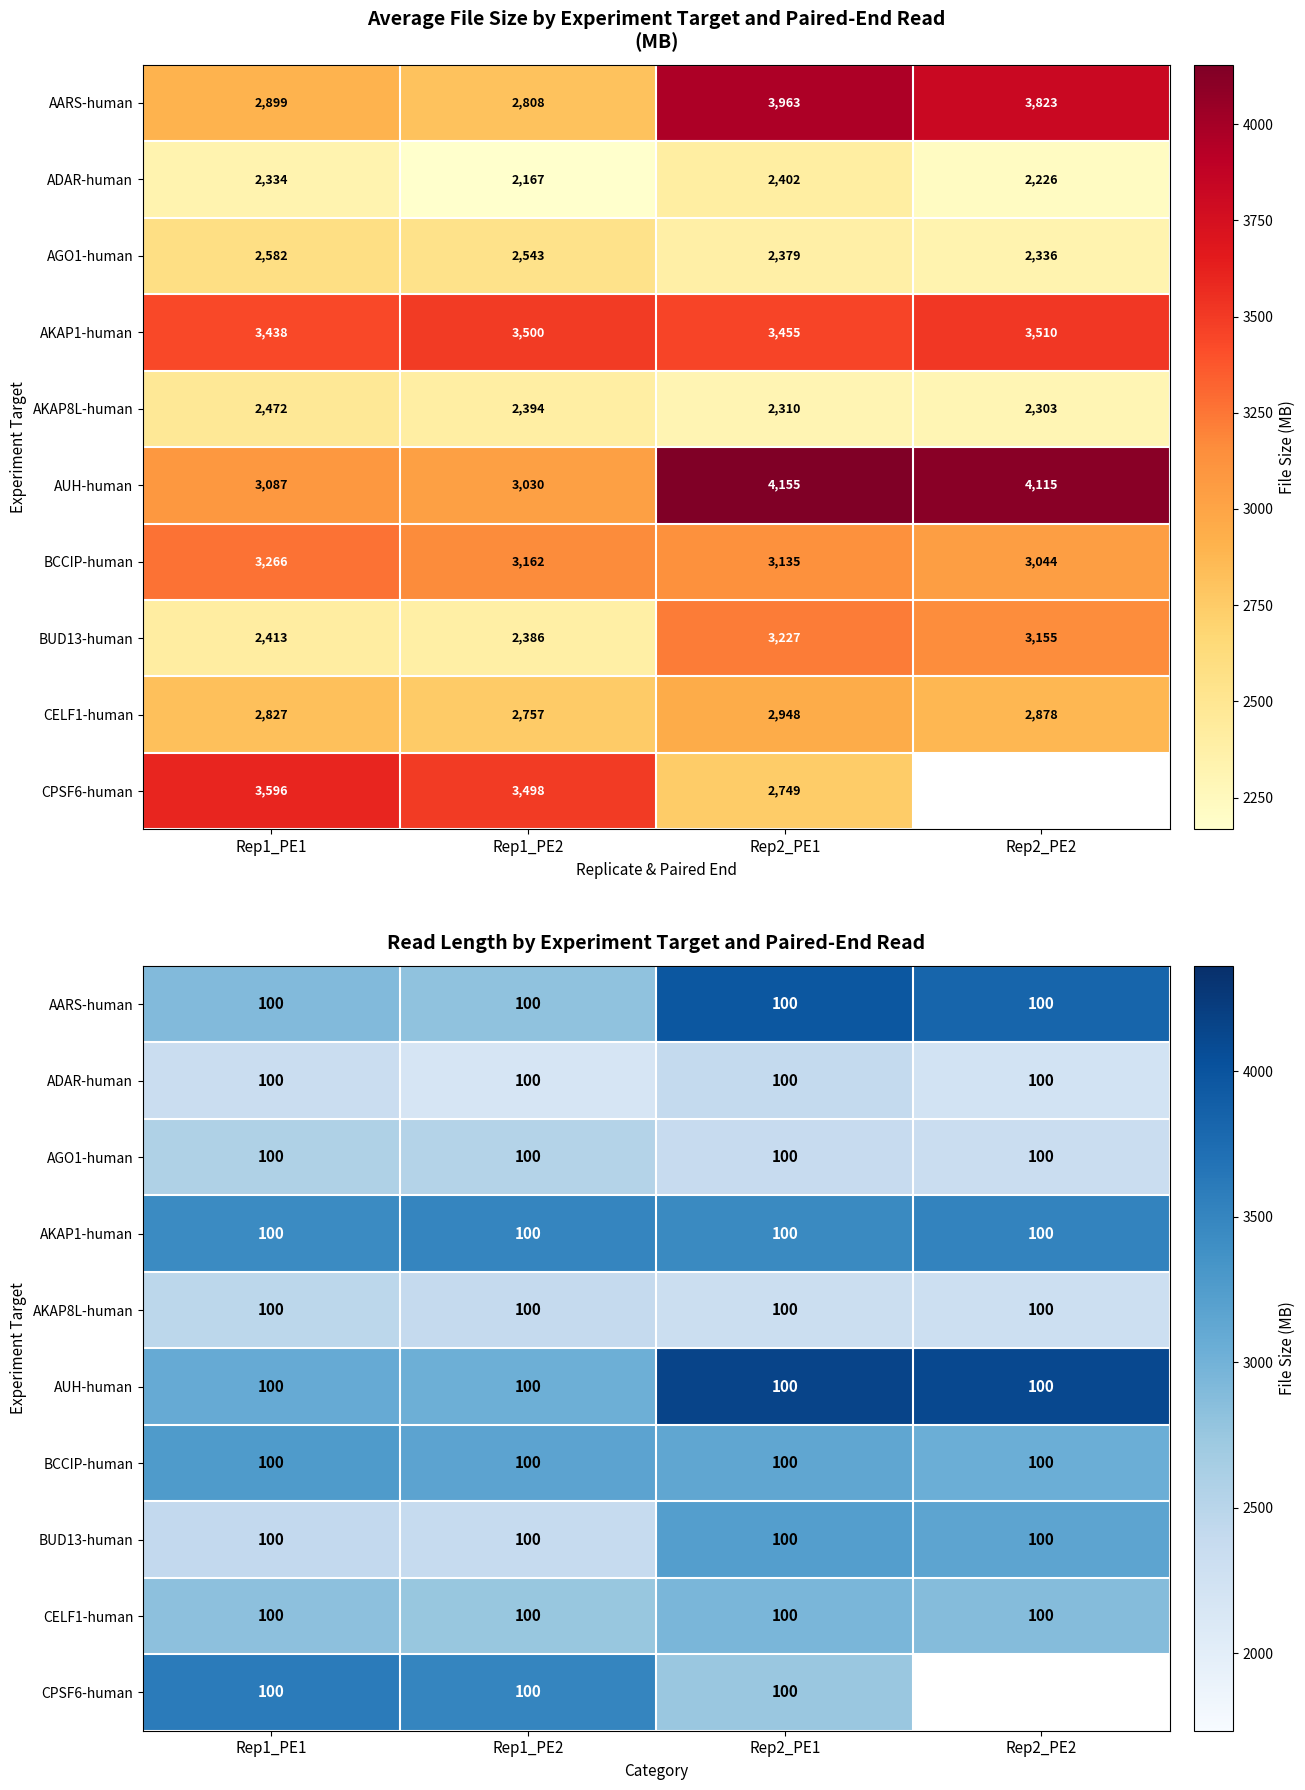

Is the value of AKAP1-human at Rep1_PE1 greater than the value of AARS-human at Rep1_PE2?

Yes